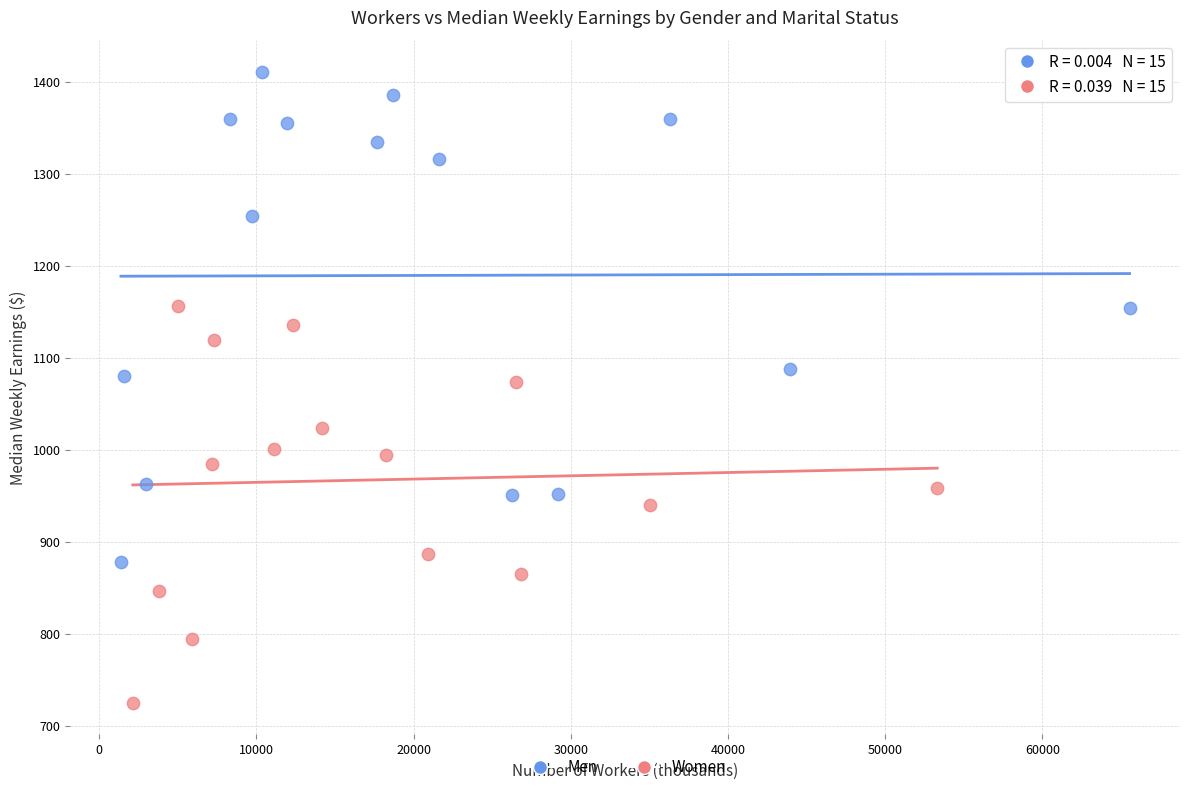

Which series has the widest spread of Y values?

Men